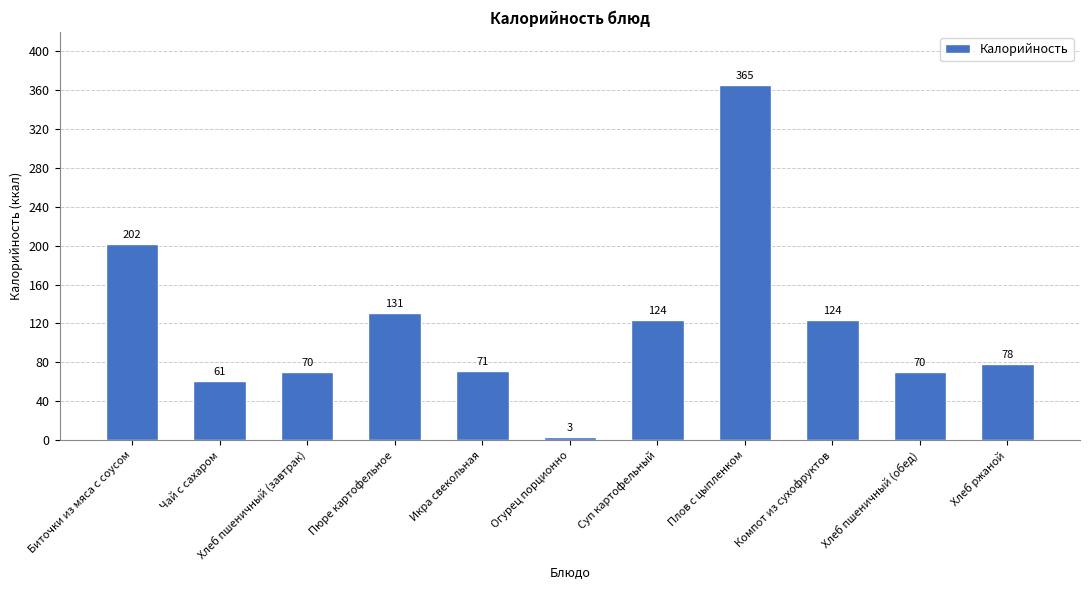

Reading left to right, extract all data points from this chart.

Биточки из мяса с соусом=202	Чай с сахаром=61	Хлеб пшеничный (завтрак)=70	Пюре картофельное=131	Икра свекольная=71	Огурец порционно=3	Суп картофельный=124	Плов с цыпленком=365	Компот из сухофруктов=124	Хлеб пшеничный (обед)=70	Хлеб ржаной=78